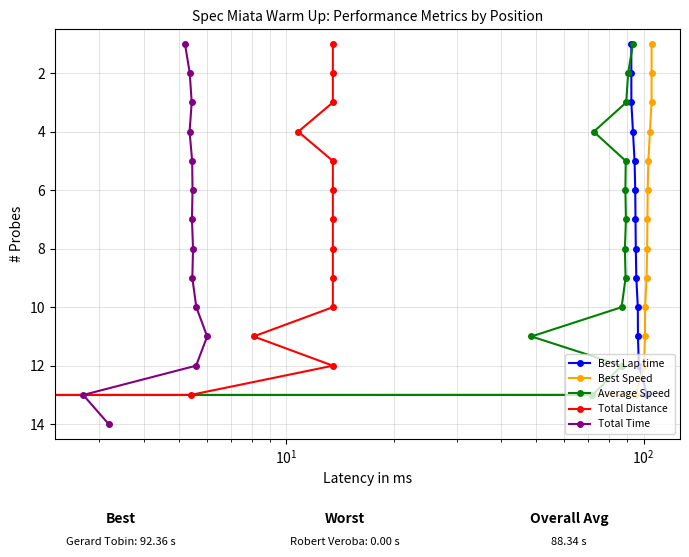

True or false: Best Lap time and Total Distance intersect in this chart.

False